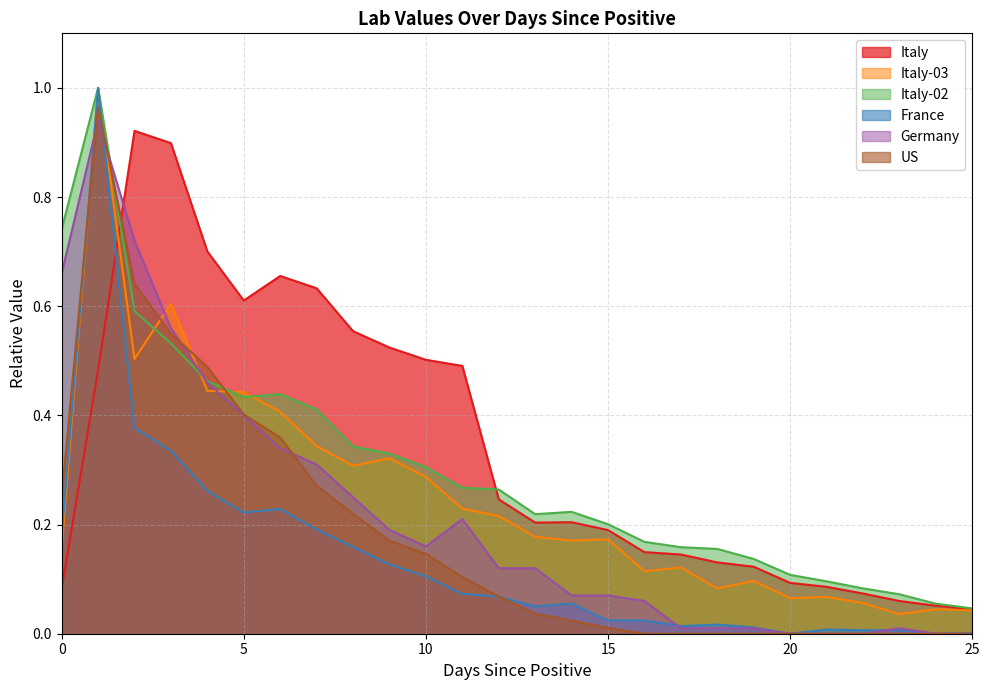

Reading right to left, extract all data points from this chart.

Italy: 0.0	0.1	0.1	0.1	0.1	0.1	0.1	0.1	0.1	0.1	0.2	0.2	0.2	0.2	0.5	0.5	0.5	0.6	0.6	0.7	0.6	0.7	0.9	0.9	0.5	0.1
Italy-03: 0.0	0.0	0.0	0.1	0.1	0.1	0.1	0.1	0.1	0.1	0.2	0.2	0.2	0.2	0.2	0.3	0.3	0.3	0.3	0.4	0.4	0.4	0.6	0.5	1.0	0.2
Italy-02: 0.0	0.1	0.1	0.1	0.1	0.1	0.1	0.2	0.2	0.2	0.2	0.2	0.2	0.3	0.3	0.3	0.3	0.3	0.4	0.4	0.4	0.5	0.5	0.6	1.0	0.7
France: 0.0	0.0	0.0	0.0	0.0	0.0	0.0	0.0	0.0	0.0	0.0	0.1	0.1	0.1	0.1	0.1	0.1	0.2	0.2	0.2	0.2	0.3	0.3	0.4	1.0	0.2
Germany: 0.0	0.0	0.0	0.0	0.0	0.0	0.0	0.0	0.0	0.1	0.1	0.1	0.1	0.1	0.2	0.2	0.2	0.2	0.3	0.3	0.4	0.5	0.6	0.7	0.9	0.7
US: 0.0	0.0	0.0	0.0	0.0	0.0	0.0	0.0	0.0	0.0	0.0	0.0	0.0	0.1	0.1	0.1	0.2	0.2	0.3	0.4	0.4	0.5	0.5	0.6	1.0	0.3